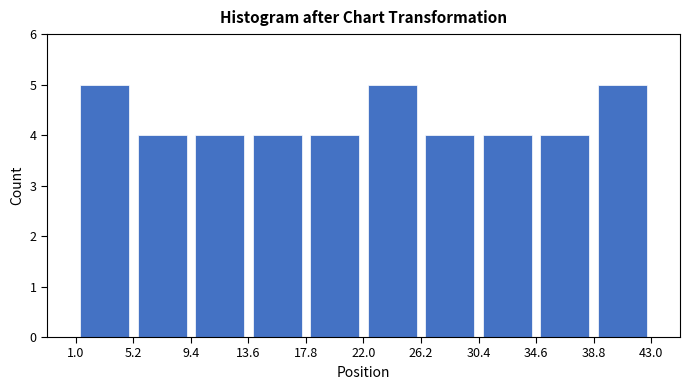

Reading left to right, transcribe this chart: for each bar, give the range it covers on the x-axis and its height. The values are not printed on the chart, so give them approximately, as read against the axis.

1.0 to 5.2: 5
5.2 to 9.4: 4
9.4 to 13.6: 4
13.6 to 17.8: 4
17.8 to 22.0: 4
22.0 to 26.2: 5
26.2 to 30.4: 4
30.4 to 34.6: 4
34.6 to 38.8: 4
38.8 to 43.0: 5